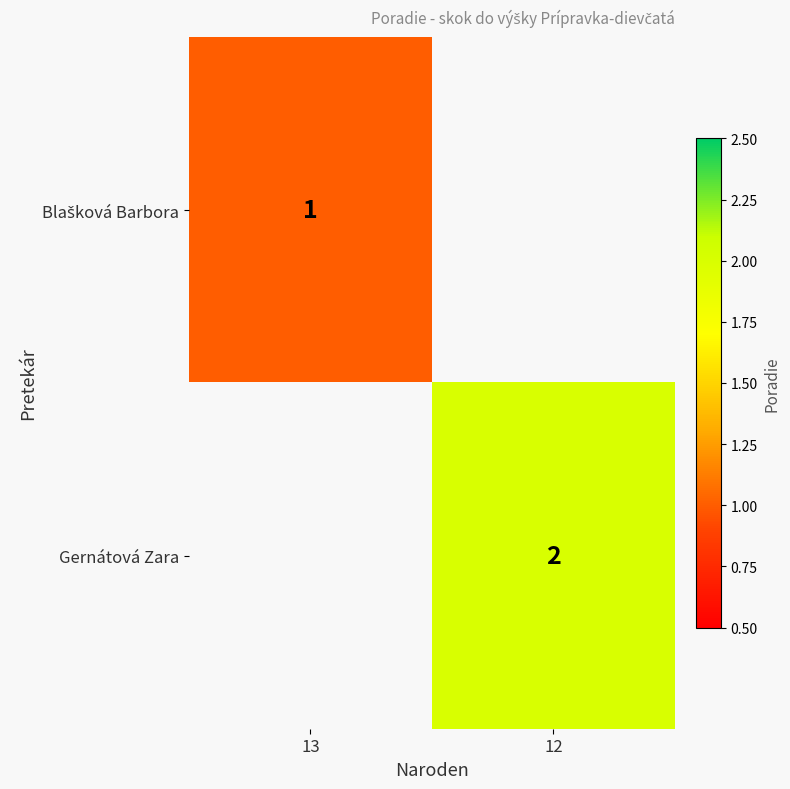

The value of Gernátová Zara at 12 is 3. True or false?

False